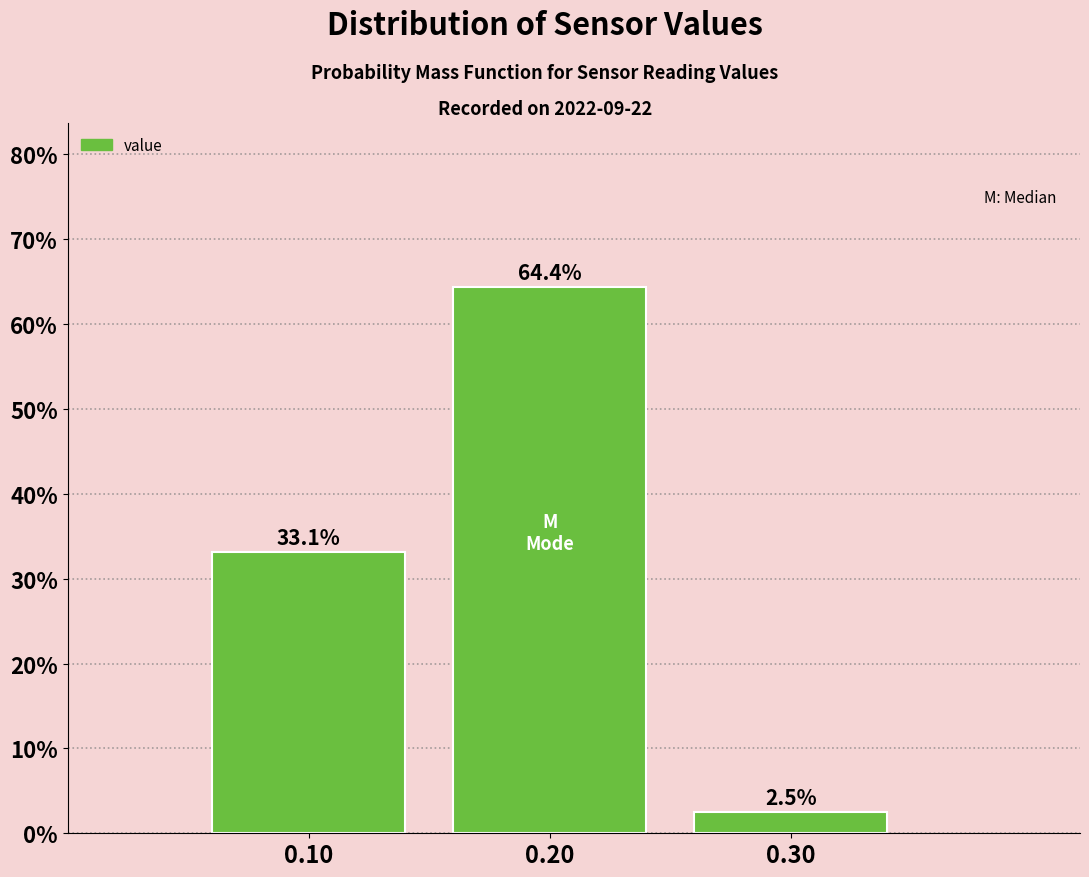

Reading left to right, list all the values displayed in this chart.

0.10=33.1	0.20=64.4	0.30=2.5